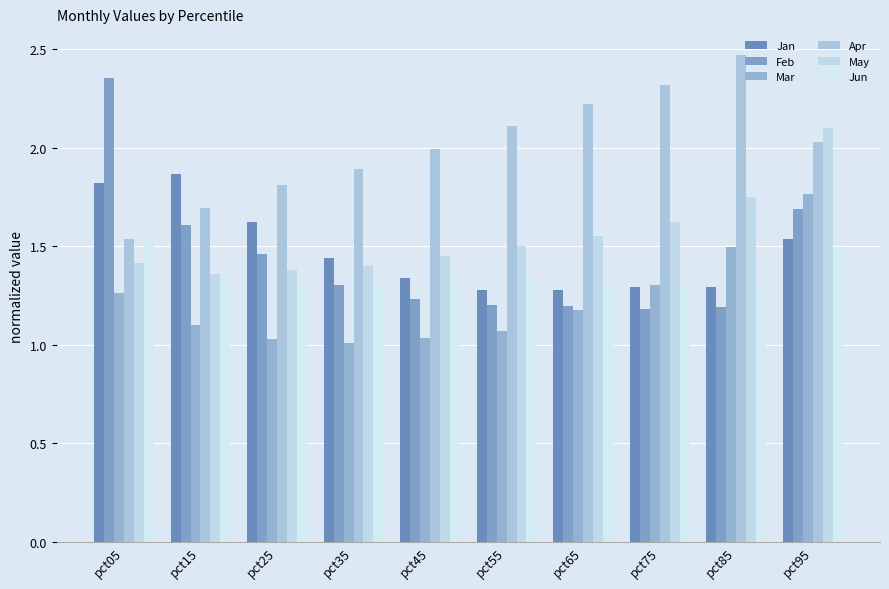

How many data points does each series have?

10